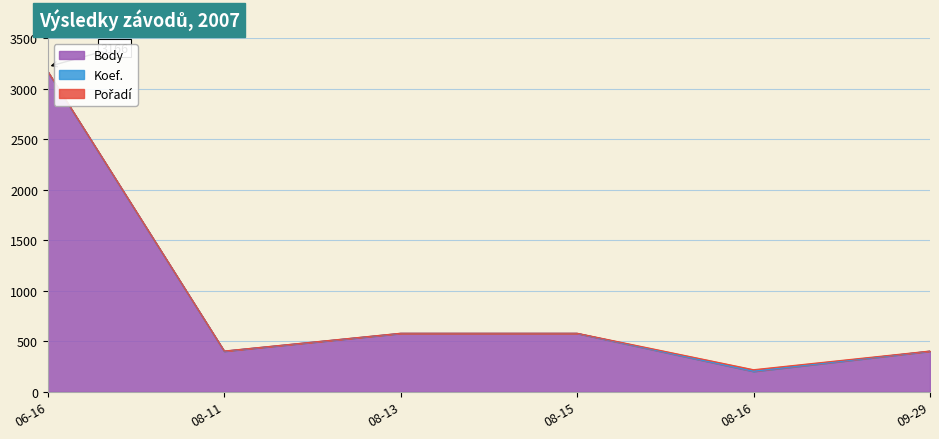

The value of Pořadí at 2007-06-16 is 1. True or false?

True